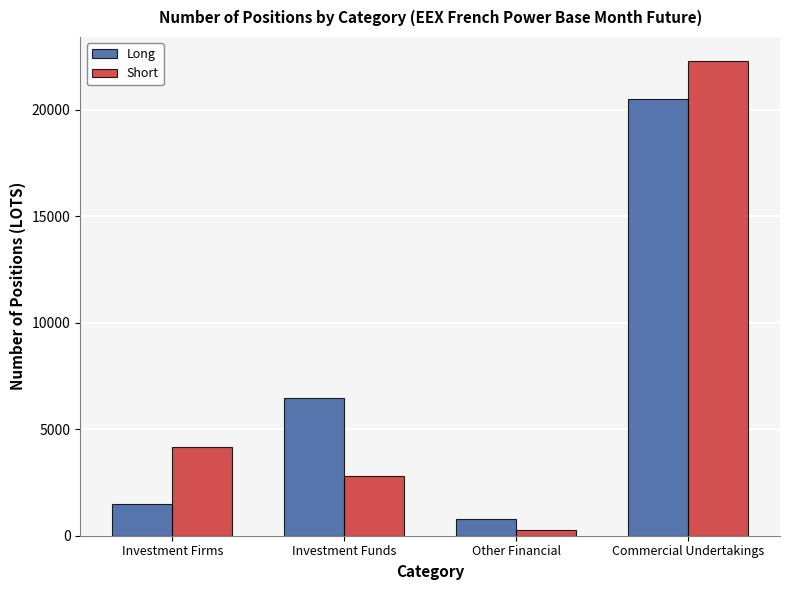

Reading right to left, list all the values displayed in this chart.

Long: 20500.2	788.1	6449.2	1472.0
Short: 22310.2	262.0	2787.0	4150.0